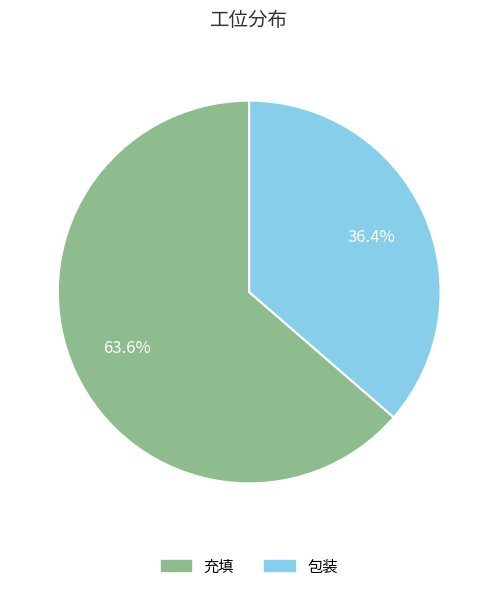

To the nearest percent, what is the difference between the 包装 and 充填 slice percentages?

27%